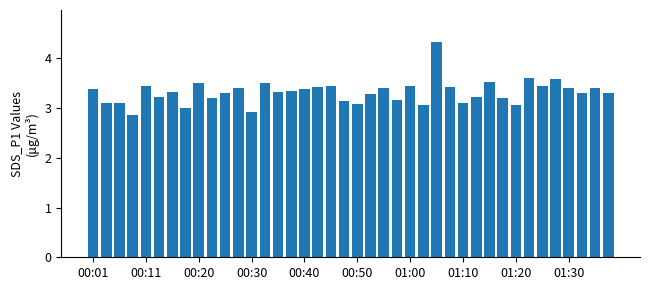

How many data points does each series have?

40